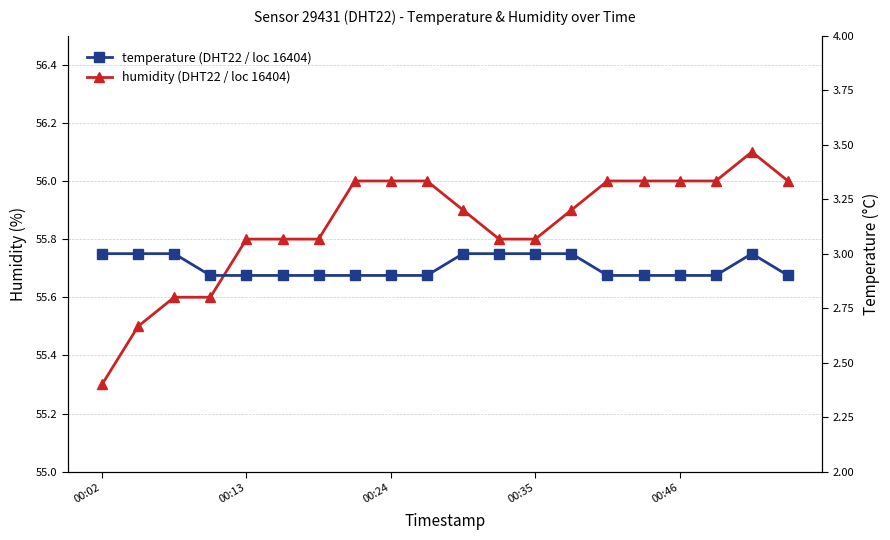

Is this an area chart (filled region under the line)?

No